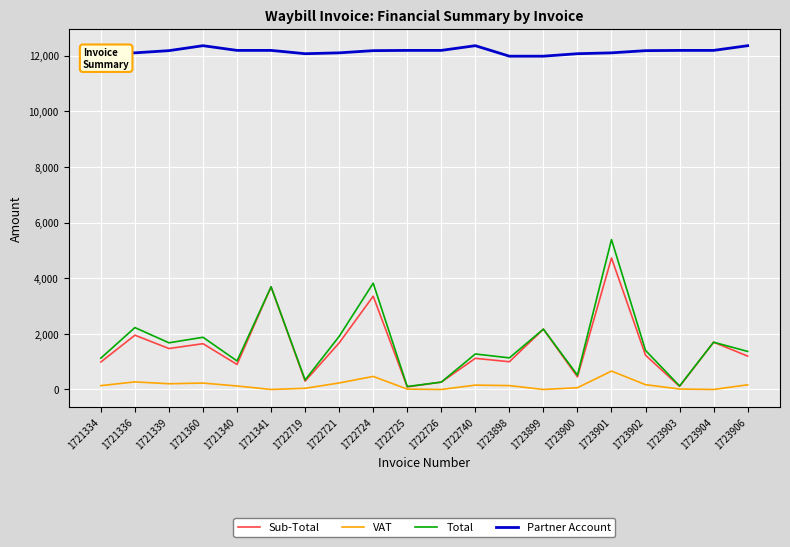

What are all the series names shown in the legend?

Sub-Total, VAT, Total, Partner Account